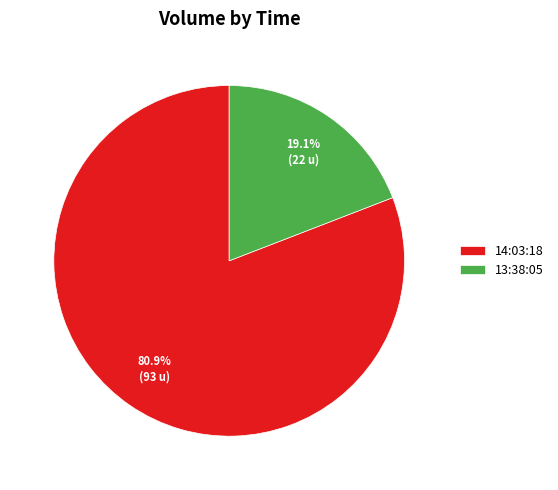

Which has a higher value, 13:38:05 or 14:03:18?

14:03:18